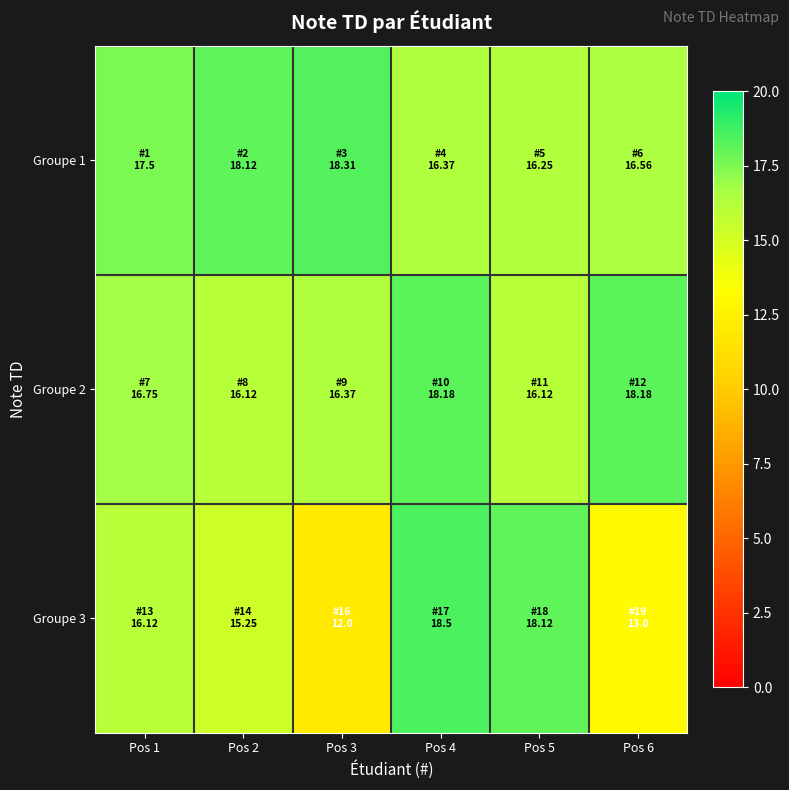

Reading right to left, transcribe all the data shown in this chart.

Groupe 1: Pos 6=16.6	Pos 5=16.2	Pos 4=16.4	Pos 3=18.3	Pos 2=18.1	Pos 1=17.5
Groupe 2: Pos 6=18.2	Pos 5=16.1	Pos 4=18.2	Pos 3=16.4	Pos 2=16.1	Pos 1=16.8
Groupe 3: Pos 6=13.0	Pos 5=18.1	Pos 4=18.5	Pos 3=12.0	Pos 2=15.2	Pos 1=16.1